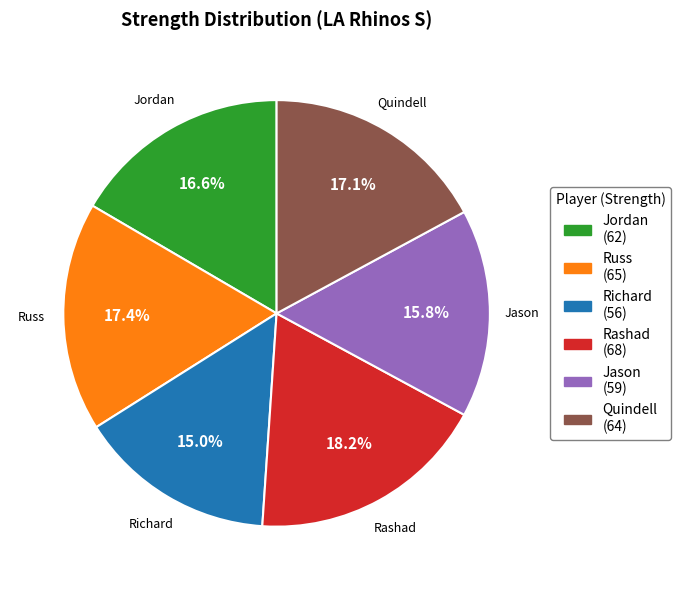

How much of the chart is everything except Jordan?

83.4%